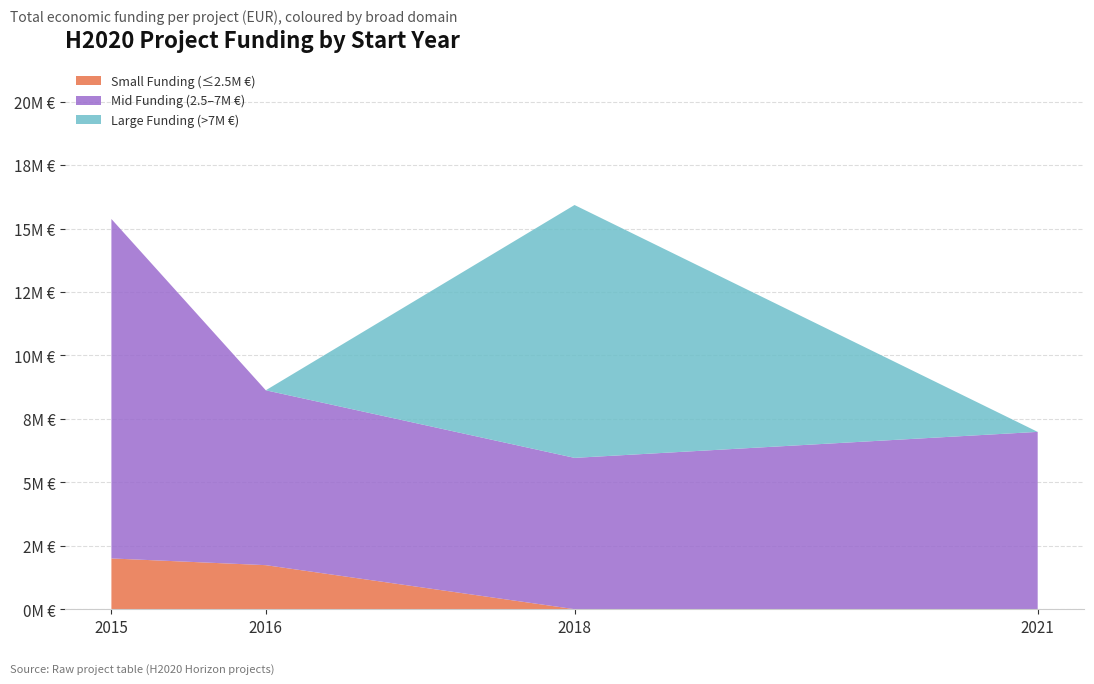

Reading left to right, transcribe all the data shown in this chart.

2015=6850000	2015=6526038	2021=6986278	2018=5962019	2018=9963866	2016=1734237	2015=1999221	2016=6891265